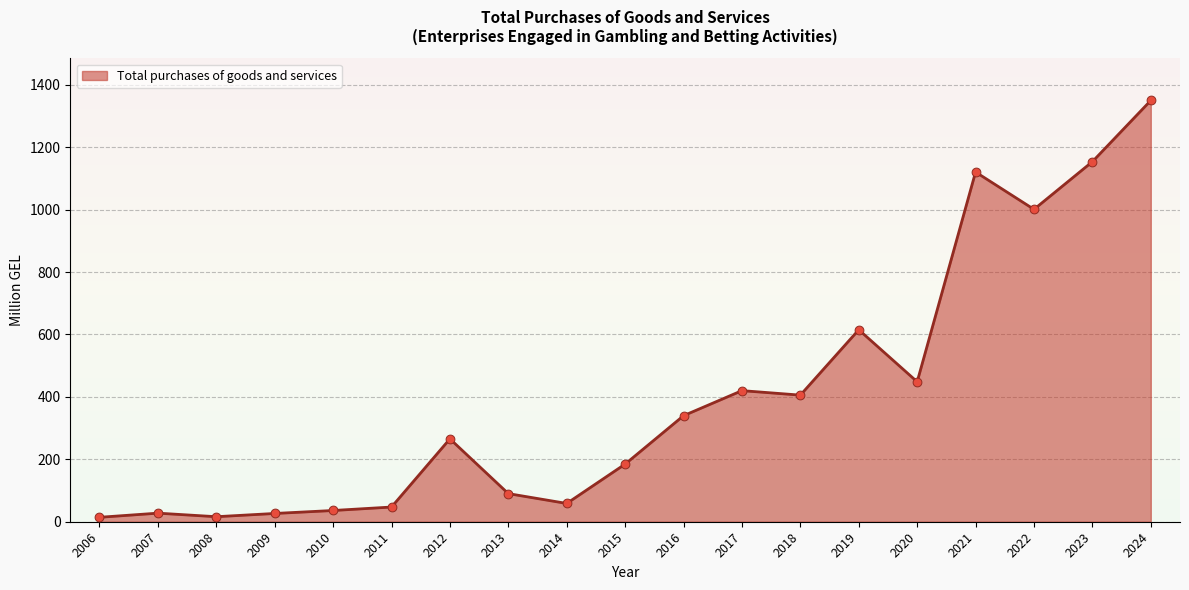

Between 2021 and 2009, which is larger?

2021